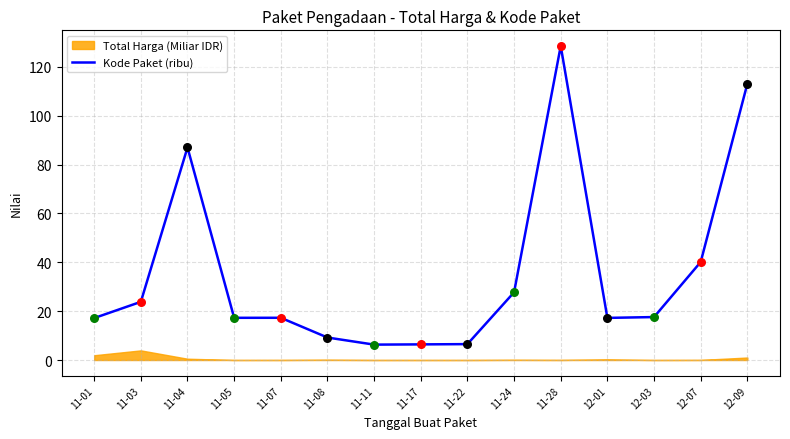

What is the ratio of the value at 11-08 to the value at 11-28?

0.1